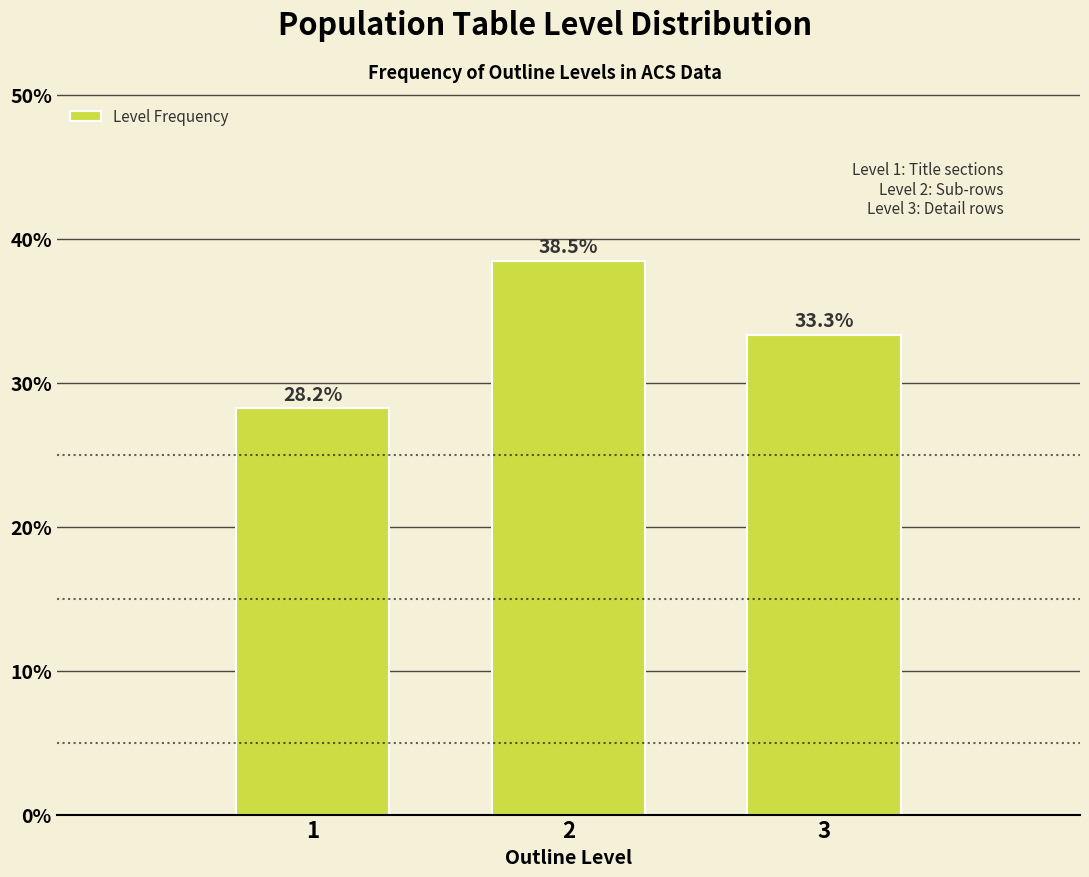

Reading left to right, extract all data points from this chart.

1=28.2	2=38.5	3=33.3